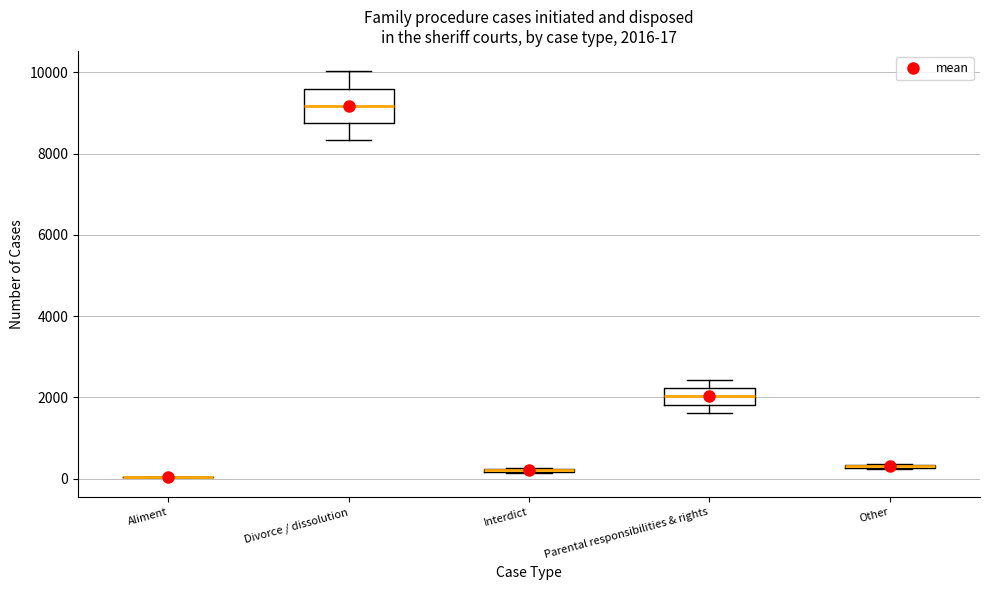

Comparing the boxes themselves (not the whiskers), which one is the tallest?

Divorce / dissolution